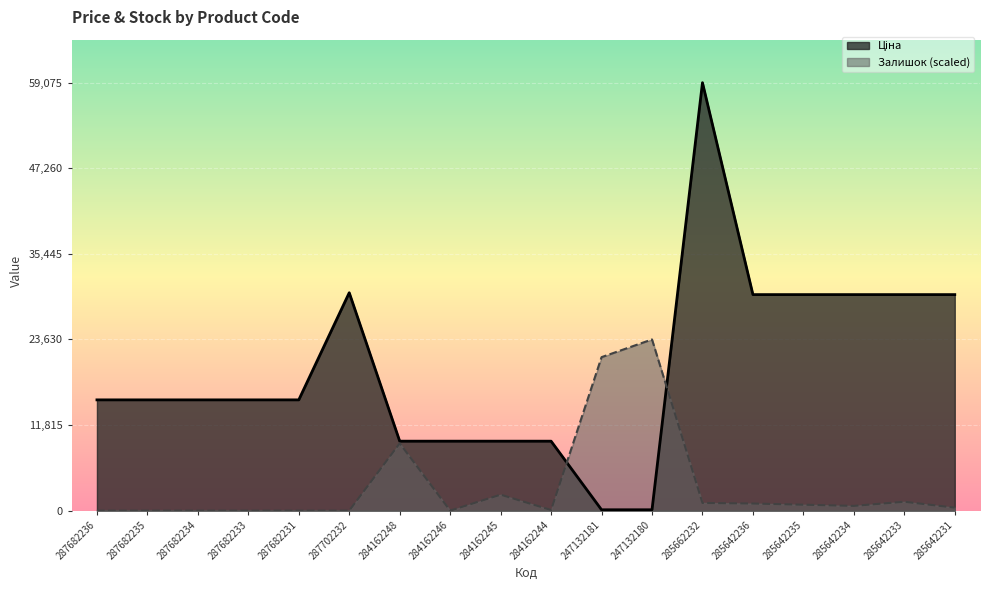

Reading left to right, what are all the values shown in this chart?

Ціна: 15288.0	15288.0	15288.0	15288.0	15288.0	30077.8	9585.4	9585.4	9585.4	9585.4	115.4	115.4	59075.7	29819.2	29819.2	29819.2	29819.2	29819.2
Залишок: 0.0	0.0	0.0	0.0	0.0	0.0	9289.1	0.0	2200.1	81.5	21185.8	23630.3	1059.3	977.8	814.8	651.9	1222.3	407.4